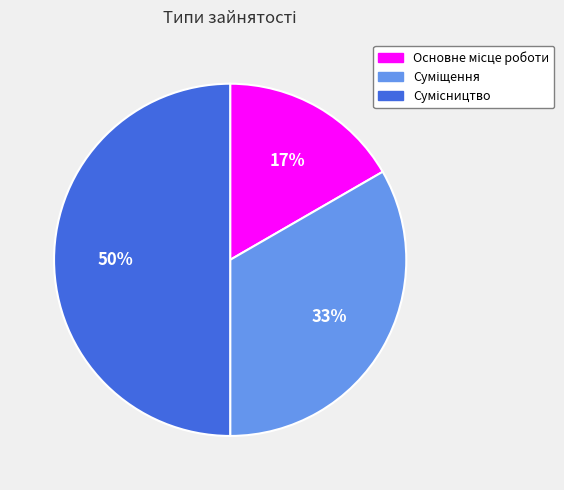

To the nearest percent, what is the difference between the largest and smallest slice percentages?

33%